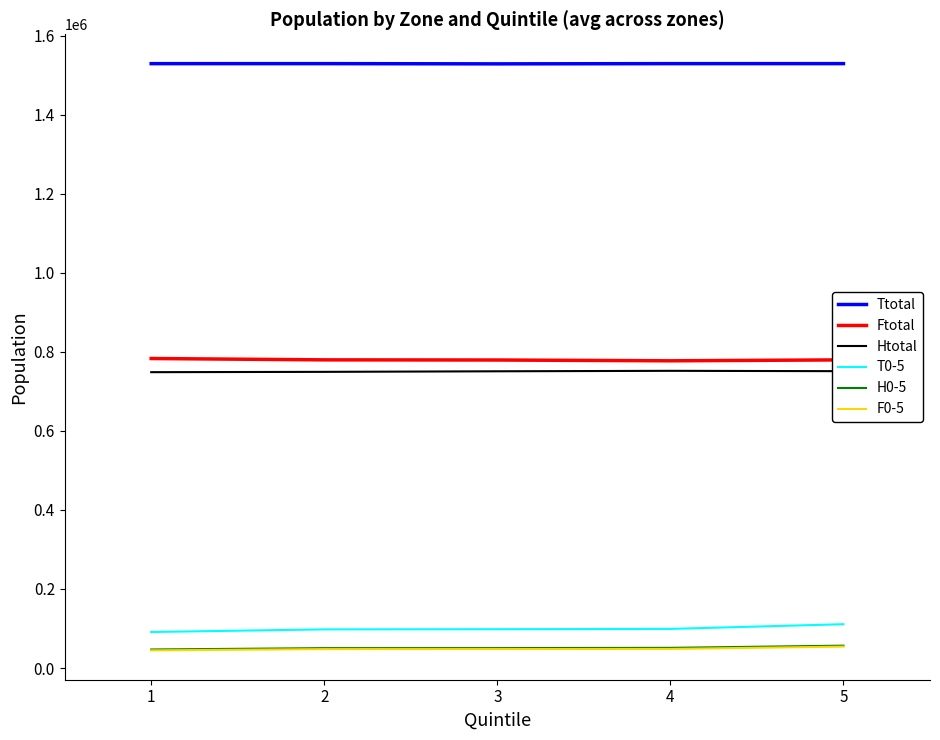

The value of Htotal at 4 is 311803.7. True or false?

False